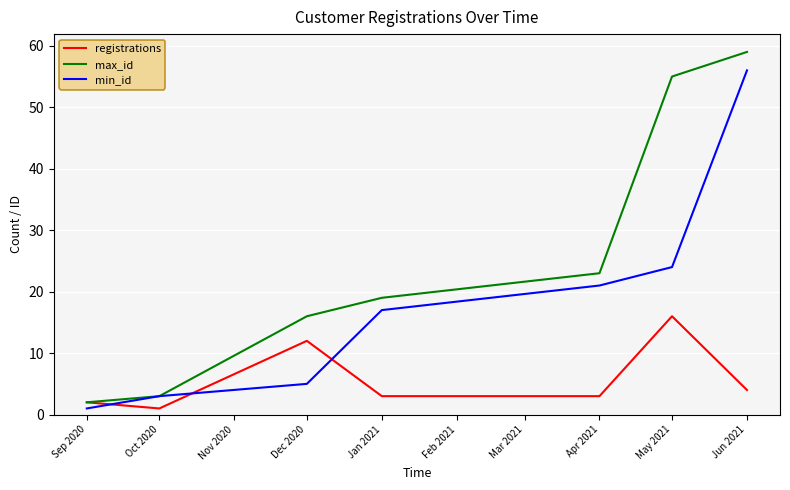

True or false: min_id and registrations intersect in this chart.

True